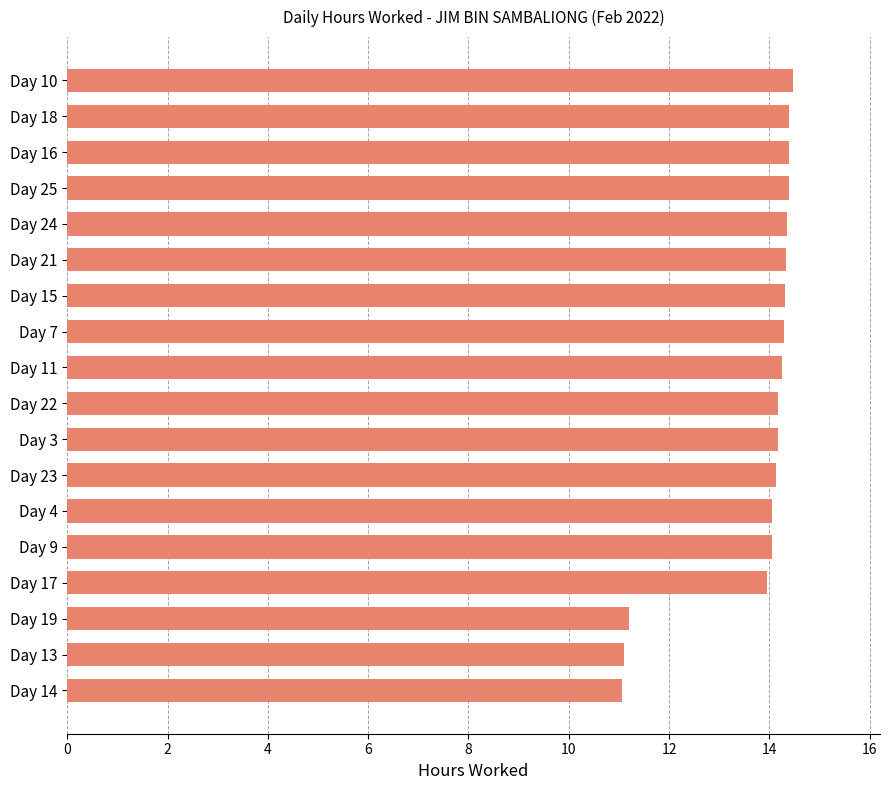

What is the difference between the maximum and second lowest values?

3.4